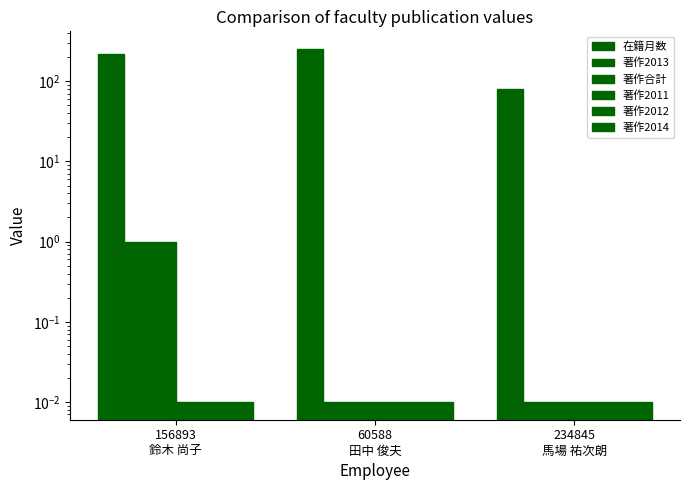

Between 60588
田中 俊夫 and 156893
鈴木 尚子, which is larger?

60588
田中 俊夫